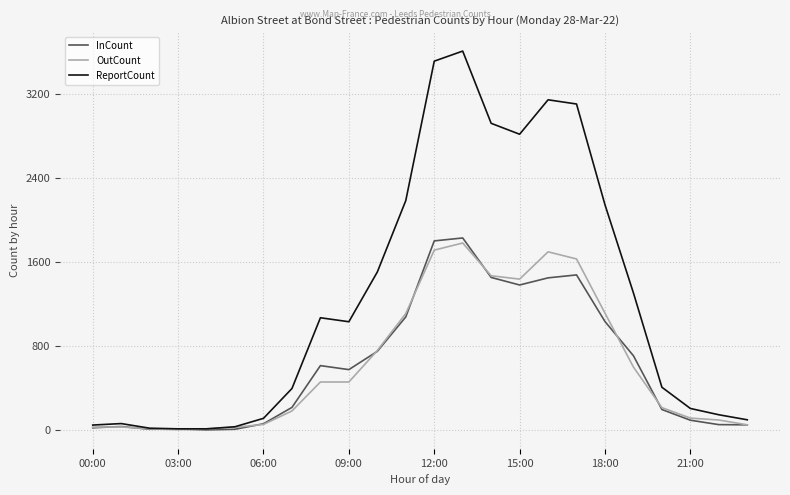

What are all the series names shown in the legend?

InCount, OutCount, ReportCount